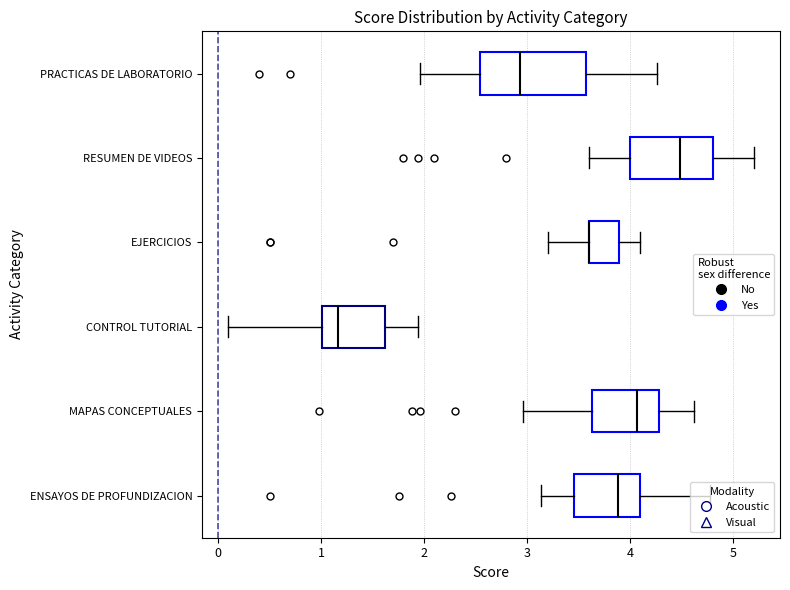

Where is the left edge of the box for CONTROL TUTORIAL on the x-axis? The values are not printed on the chart, so give them approximately, as read against the axis.

1.0